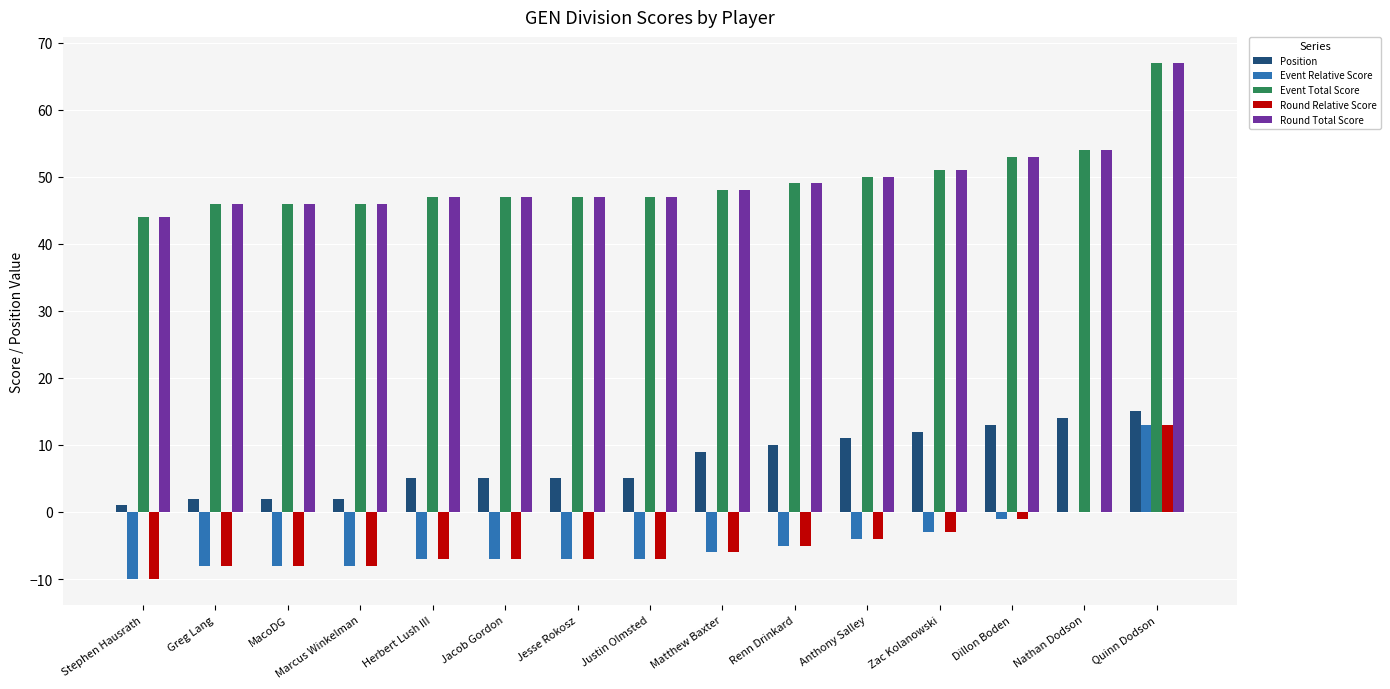

Are the bars grouped side by side (vs. stacked)?

Yes